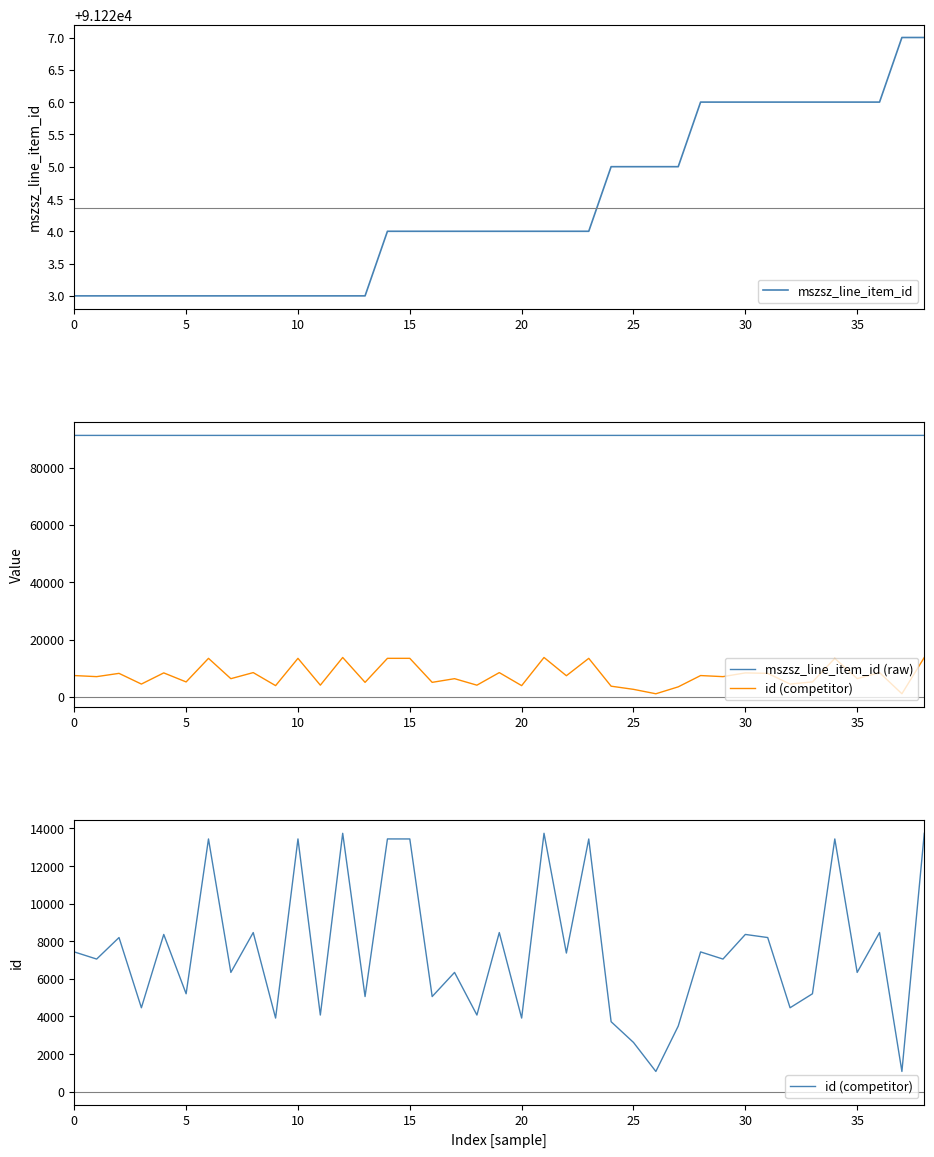

The value of mszsz_line_item_id (raw) at 19 is 91224. True or false?

True